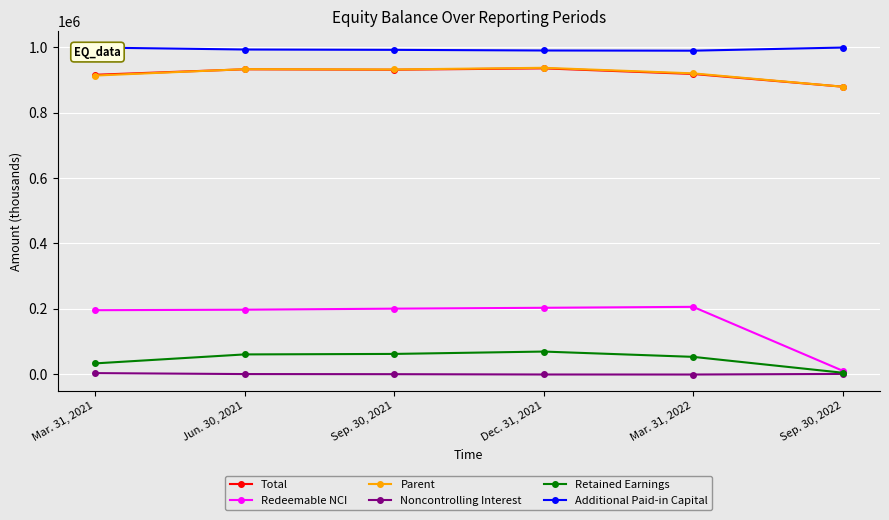

What is the value of the Total point at the 1st from the left?

915746